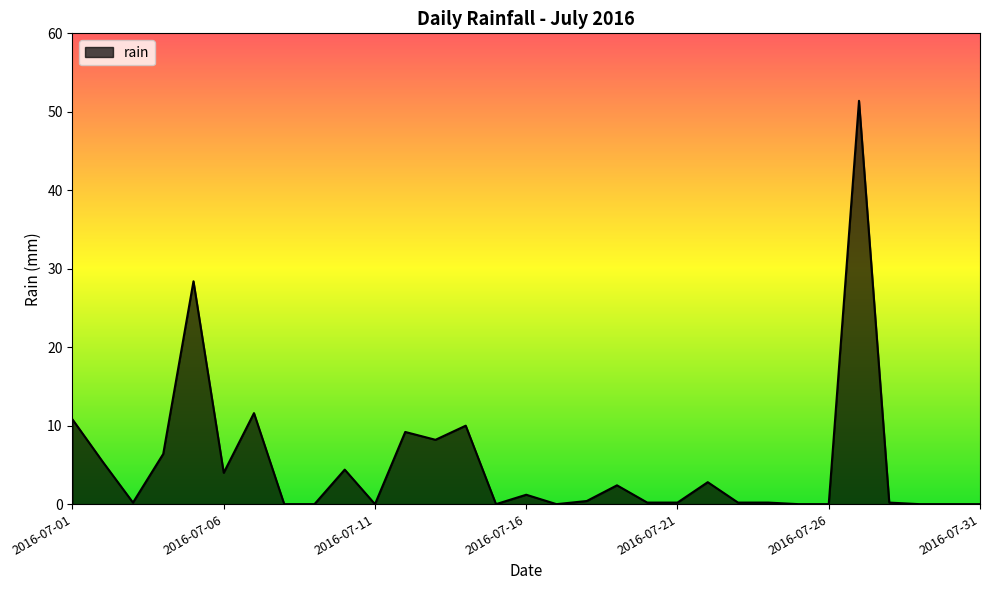

What is the greatest value displayed?

51.4